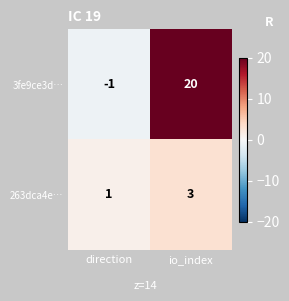

Reading right to left, transcribe all the data shown in this chart.

3fe9ce3d…: 20	-1
263dca4e…: 3	1